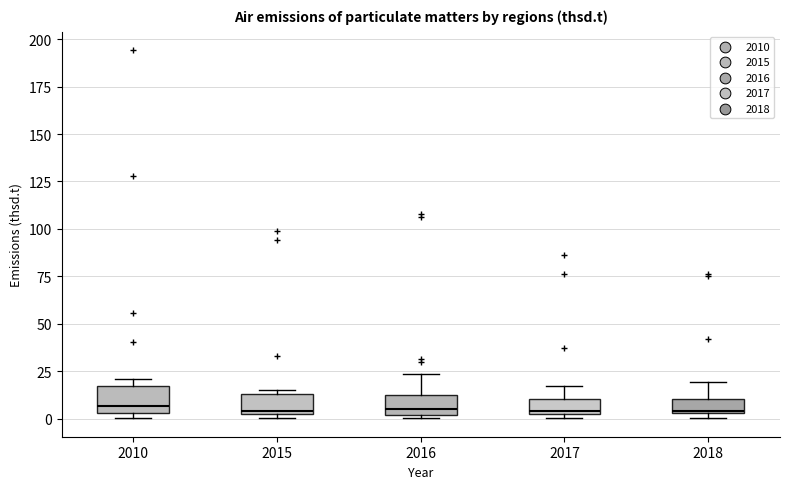

Reading left to right, transcribe this box plot: for each box, give where its median line is, the range the box spans, and where its two whiskers end, as read against the y-axis. The values are not printed on the chart, so give them approximately, as read against the axis.

2010: median 5 (just above the box's lower edge), box 5 to 15, whiskers 0 to 20
2015: median 5 (just above the box's lower edge), box 5 to 15, whiskers 0 to 15 (just above the box's upper edge)
2016: median 5, box 0 to 15, whiskers 0 (just below the box's lower edge) to 25
2017: median 5, box 5 to 10, whiskers 0 to 15
2018: median 5, box 5 to 10, whiskers 0 to 20